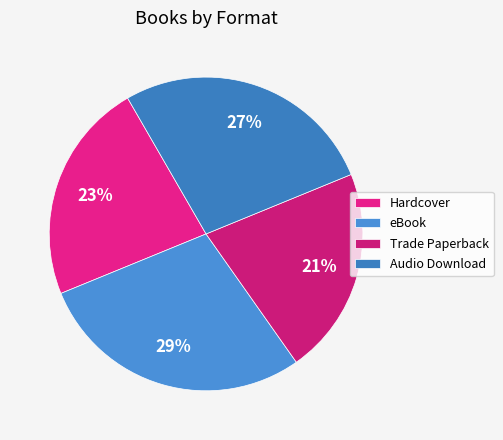

What percentage is NOT represented by Audio Download?

72.9%